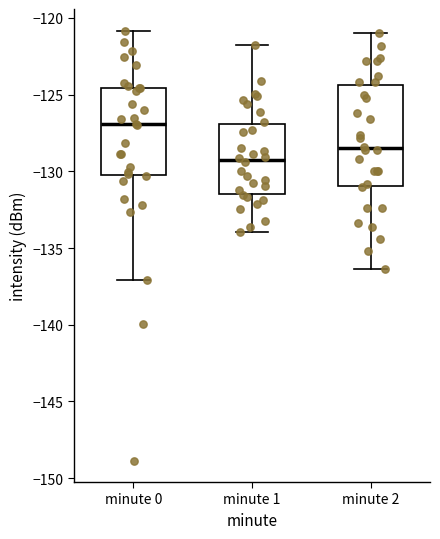

Where is the lower edge of the box for minute 2 on the y-axis? The values are not printed on the chart, so give them approximately, as read against the axis.

-131.0